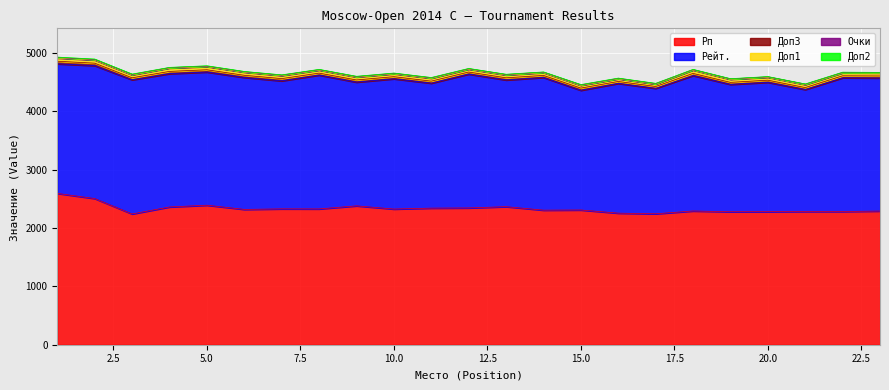

What is the sum of all Очки values?

161.0